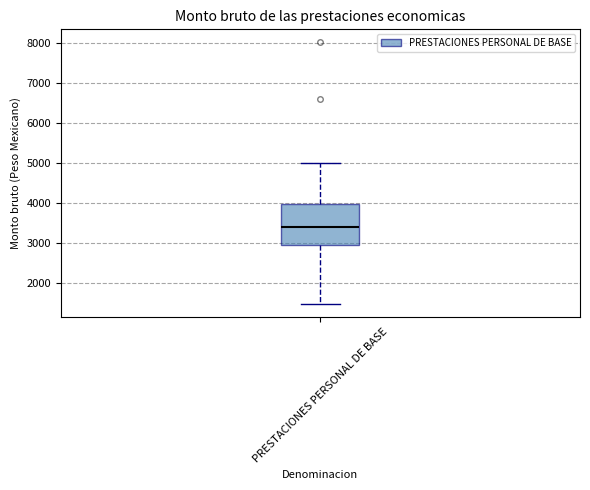

Read this box plot against the y-axis: the position of the median line, the range covered by the box, and the ends of both whiskers. The values are not printed on the chart, so give them approximately, as read against the axis.

median 3400, box 3000 to 4000, whiskers 1500 to 5000